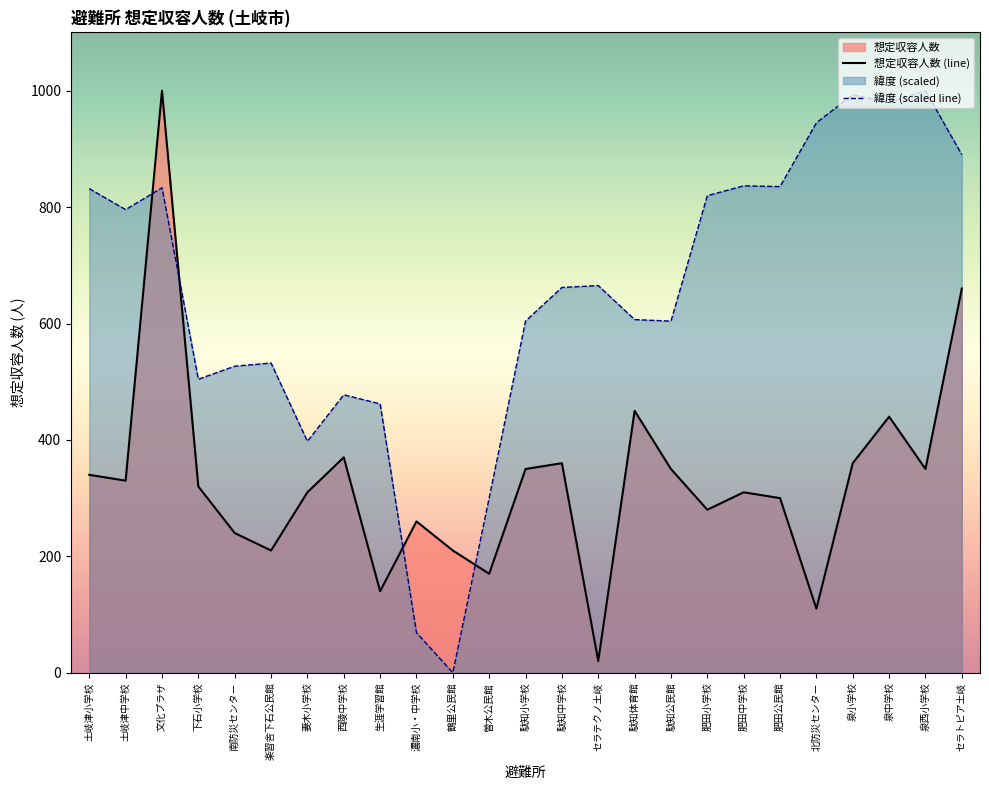

Reading left to right, extract all data points from this chart.

想定収容人数 (line): 土岐津小学校=340.0	土岐津中学校=330.0	文化プラザ=1000.0	下石小学校=320.0	南防災センター=240.0	楽習舎下石公民館=210.0	妻木小学校=310.0	西陵中学校=370.0	生涯学習館=140.0	濃南小・中学校=260.0	鶴里公民館=210.0	曽木公民館=170.0	駄知小学校=350.0	駄知中学校=360.0	セラテクノ土岐=20.0	駄知体育館=450.0	駄知公民館=350.0	肥田小学校=280.0	肥田中学校=310.0	肥田公民館=300.0	北防災センター=110.0	泉小学校=360.0	泉中学校=440.0	泉西小学校=350.0	セラトピア土岐=660.0
緯度 (scaled line): 土岐津小学校=831.7	土岐津中学校=795.6	文化プラザ=833.2	下石小学校=504.3	南防災センター=526.6	楽習舎下石公民館=532.1	妻木小学校=397.6	西陵中学校=477.5	生涯学習館=462.0	濃南小・中学校=68.8	鶴里公民館=0.0	曽木公民館=300.5	駄知小学校=604.1	駄知中学校=661.9	セラテクノ土岐=665.2	駄知体育館=606.7	駄知公民館=604.1	肥田小学校=819.6	肥田中学校=836.5	肥田公民館=835.2	北防災センター=944.9	泉小学校=993.0	泉中学校=980.2	泉西小学校=1000.0	セラトピア土岐=890.1